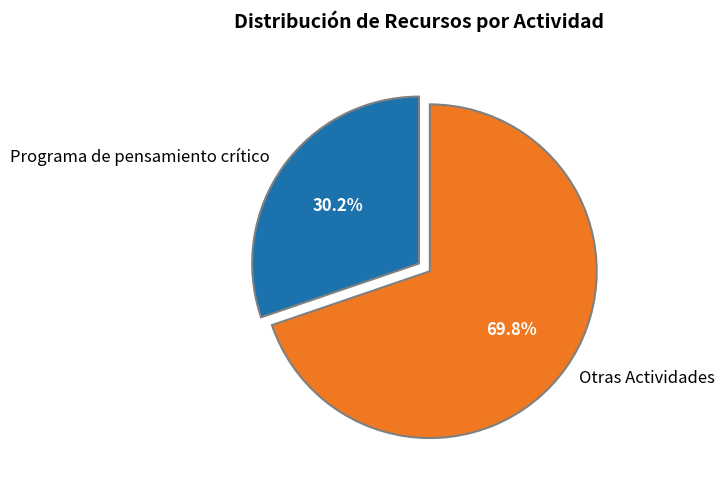

Is the sum of Programa de pensamiento crítico and Otras Actividades greater than half?

Yes